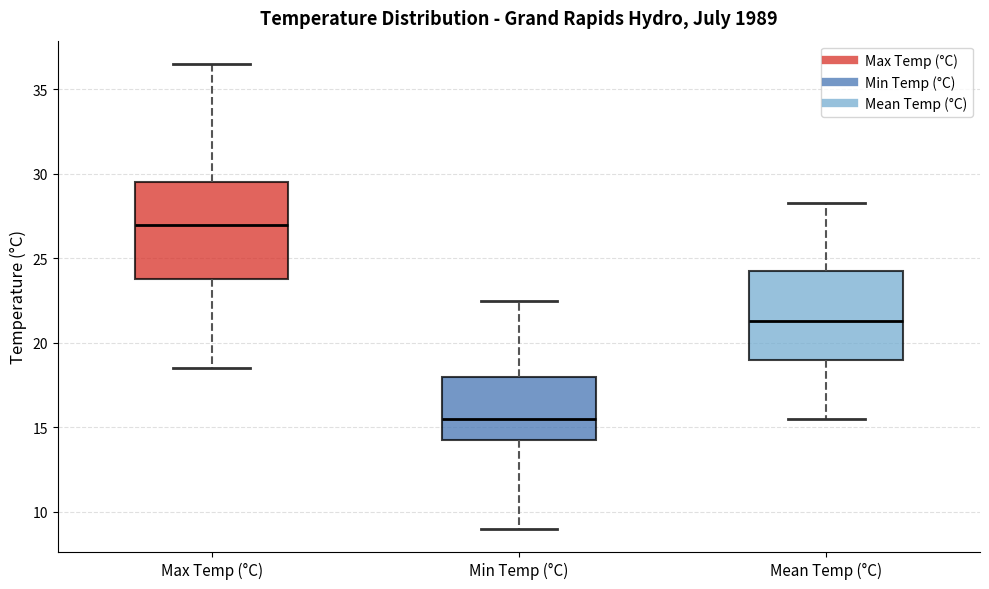

Reading left to right, read every box against the y-axis: the position of its median line, the range the box covers, and the ends of its whiskers. The values are not printed on the chart, so give them approximately, as read against the axis.

Max Temp (°C): median 27.0, box 24.0 to 29.5, whiskers 18.5 to 36.5
Min Temp (°C): median 15.5, box 14.5 to 18.0, whiskers 9.0 to 22.5
Mean Temp (°C): median 21.5, box 19.0 to 24.5, whiskers 15.5 to 28.5